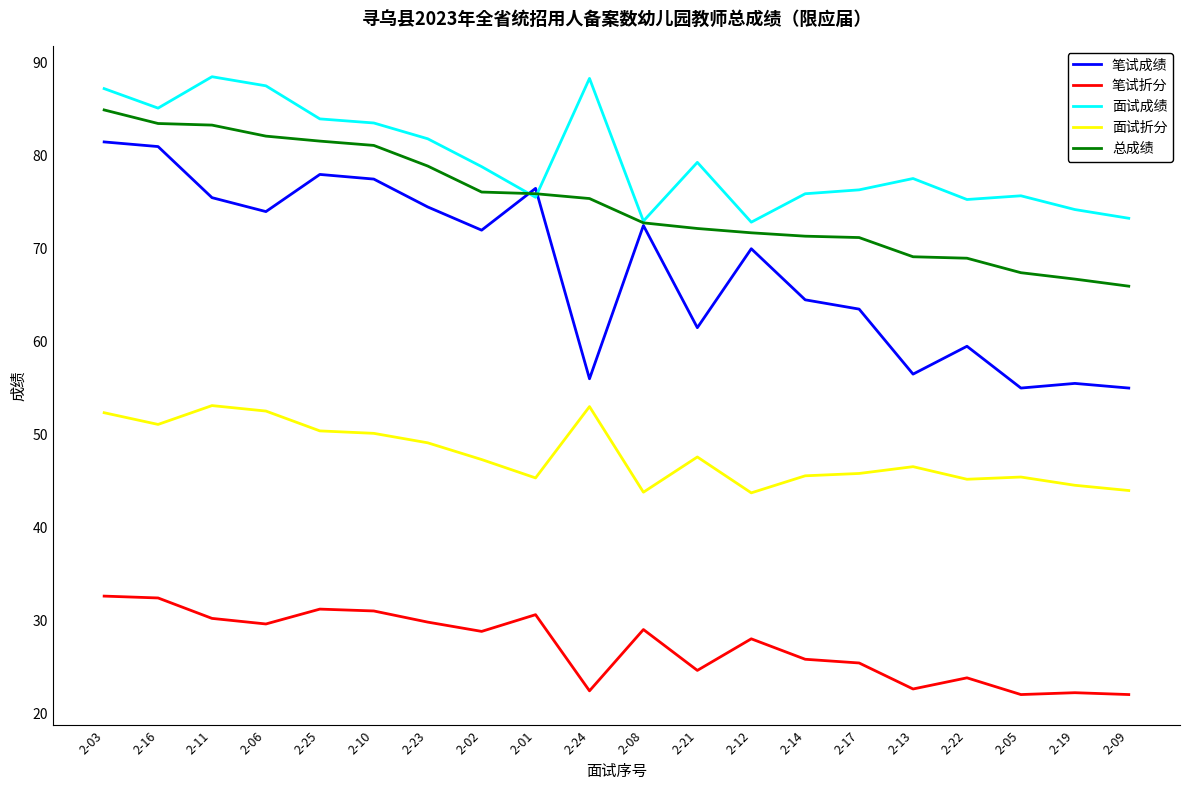

What is the difference between the highest and lowest values at 2-22?

51.5